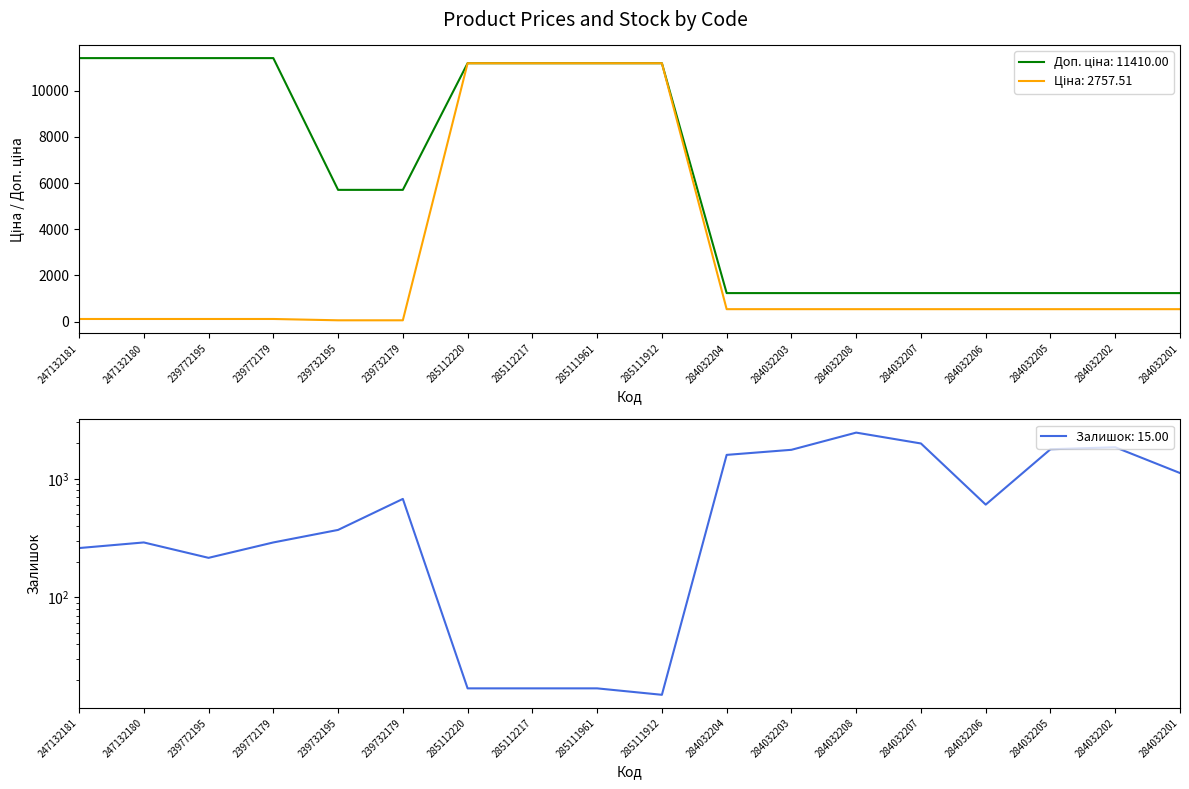

True or false: Ціна and Доп. ціна intersect in this chart.

False